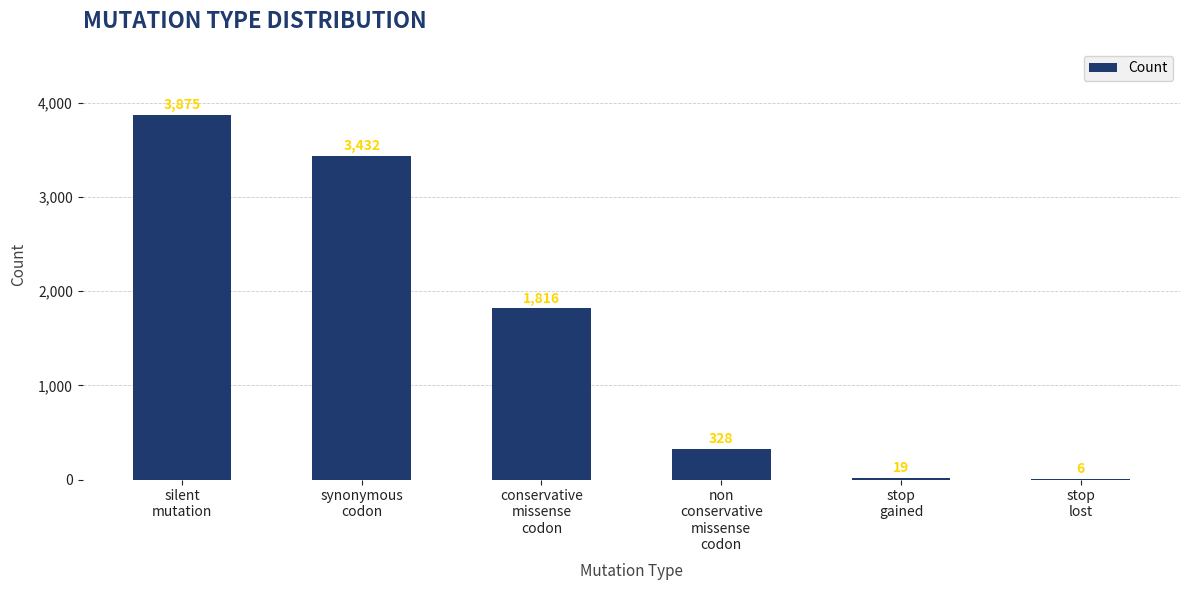

Reading left to right, list all the values displayed in this chart.

silent
mutation=3875	synonymous
codon=3432	conservative
missense
codon=1816	non
conservative
missense
codon=328	stop
gained=19	stop
lost=6